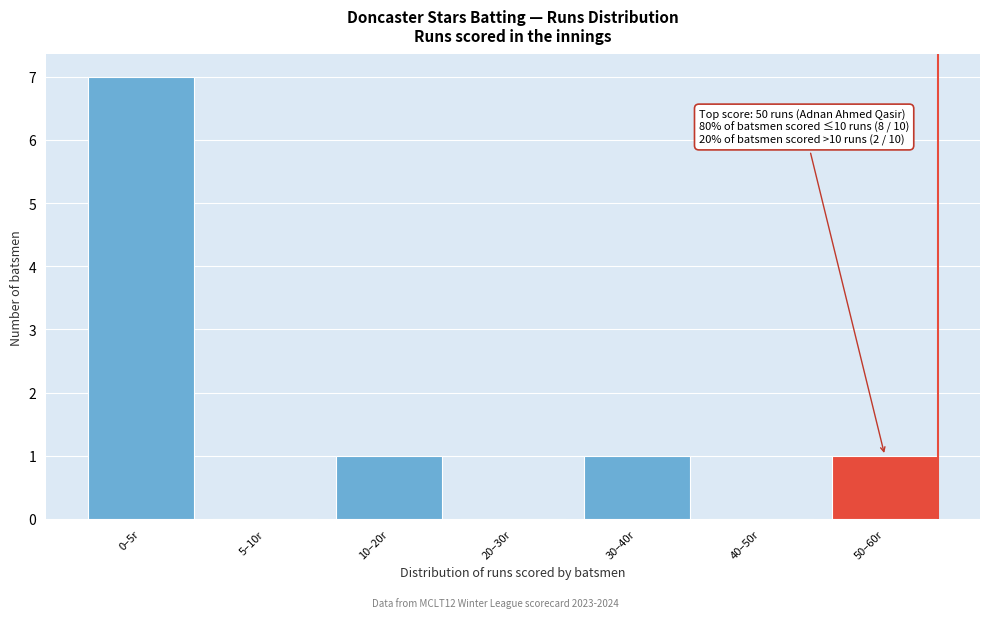

Reading left to right, transcribe all the data shown in this chart.

0–5r=7	5–10r=0	10–20r=1	20–30r=0	30–40r=1	40–50r=0	50–60r=1